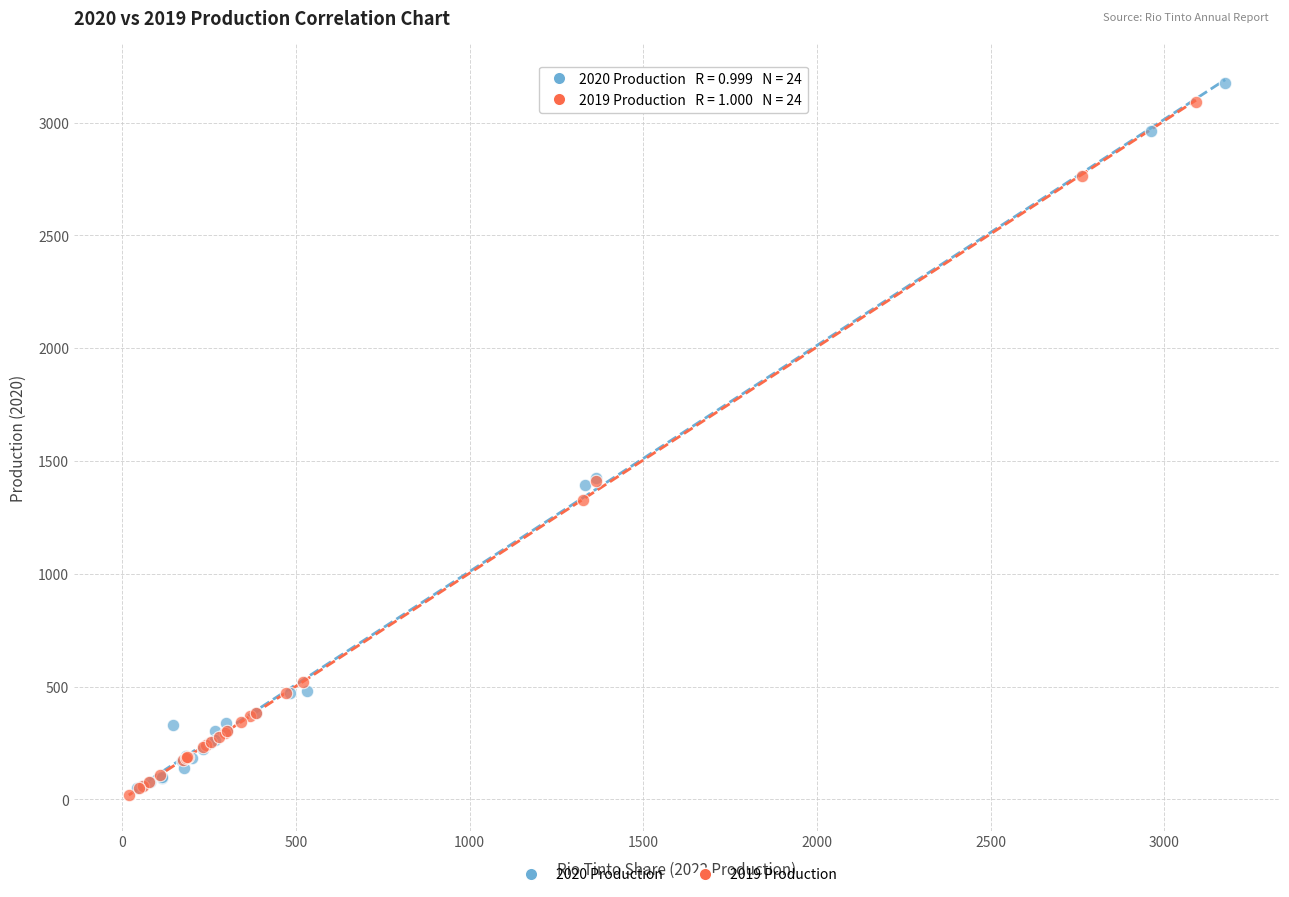

Which series has the widest spread of Y values?

2020 Production